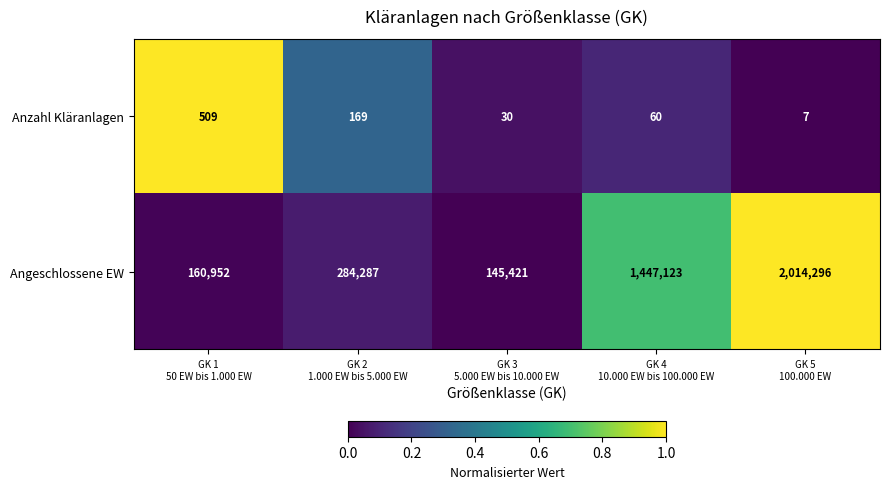

How many values in the Angeschlossene EW series are below 284287?

2